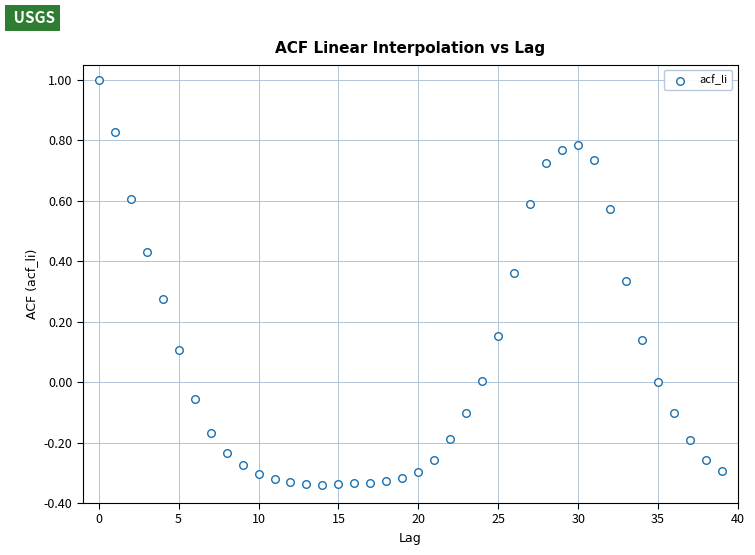

What is the range of Y values (max minus min)?

1.3